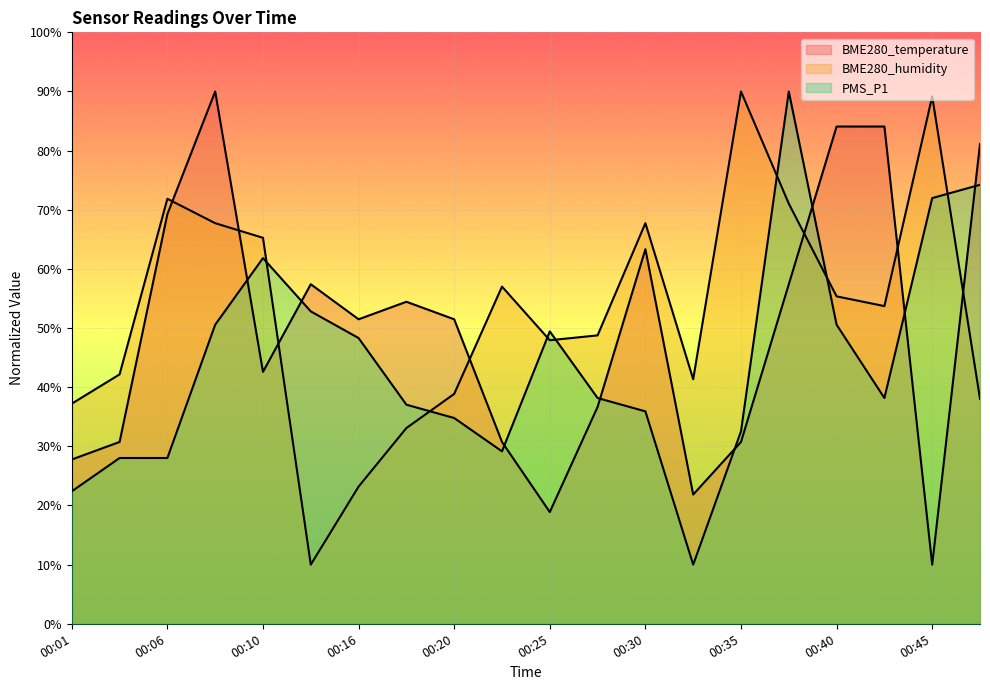

Rank the series by their average value, from lowest to highest.

PMS_P1, BME280_temperature, BME280_humidity